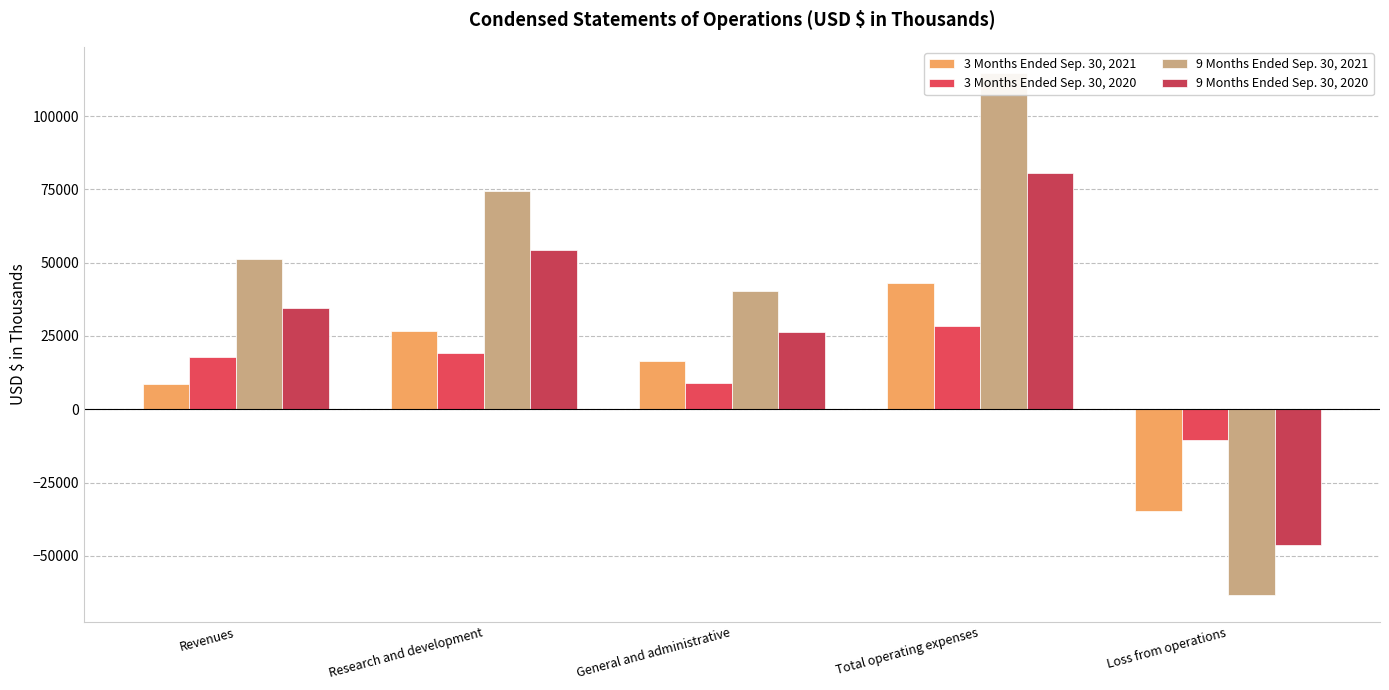

What is the lowest value of the 3 Months Ended Sep. 30, 2021 series?

-34674